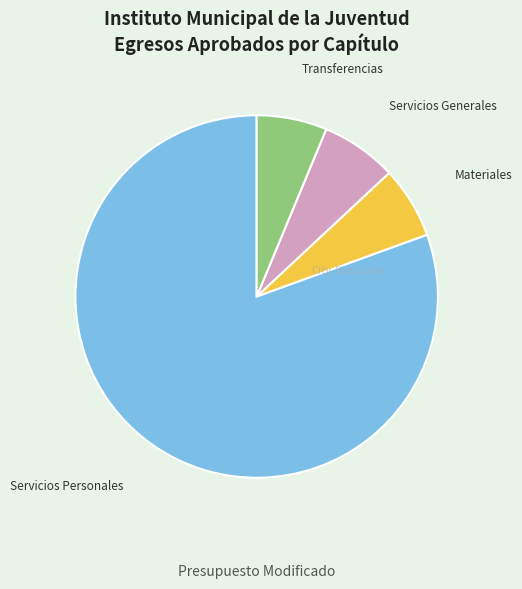

Is there a majority slice in this chart?

Yes